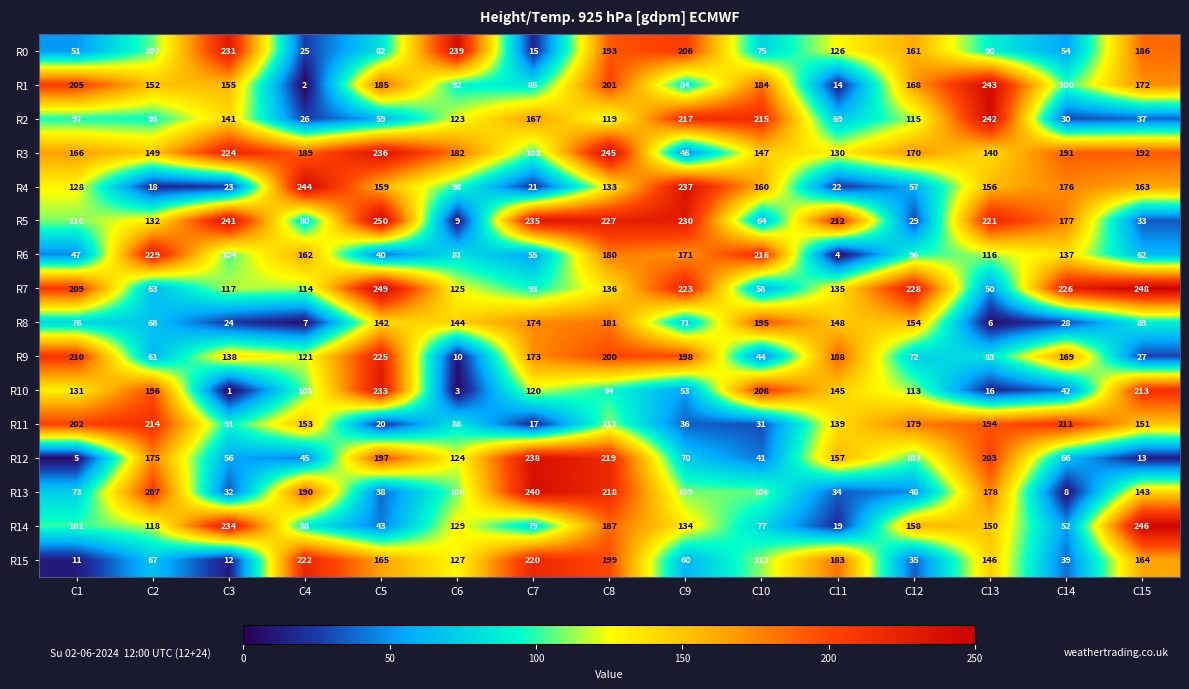

Is the value of R8 at C8 greater than the value of R7 at C13?

Yes